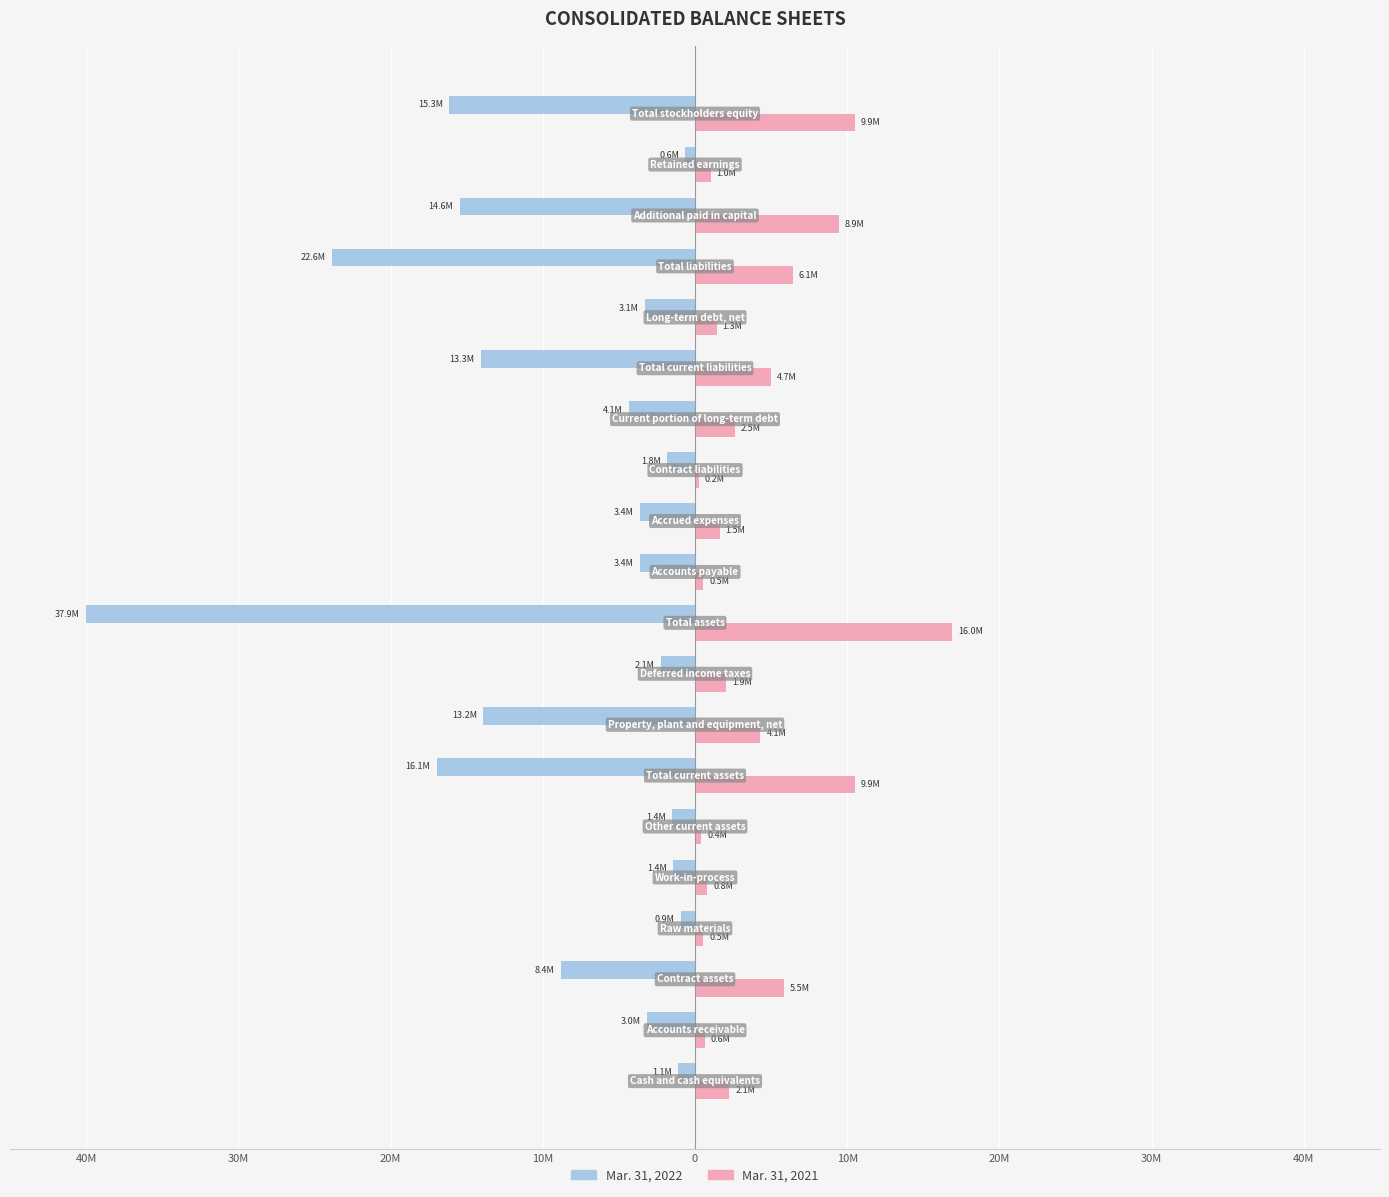

What are all the series names shown in the legend?

Mar. 31, 2022, Mar. 31, 2021